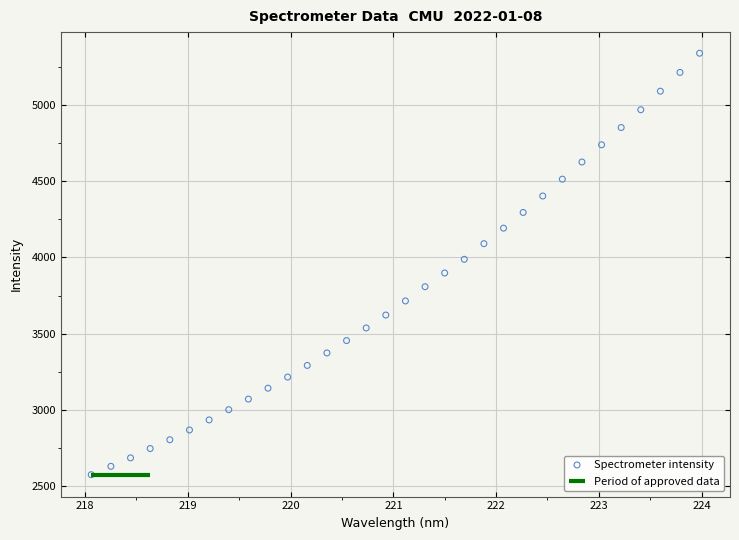

What is the range of Y values (max minus min)?

2761.5